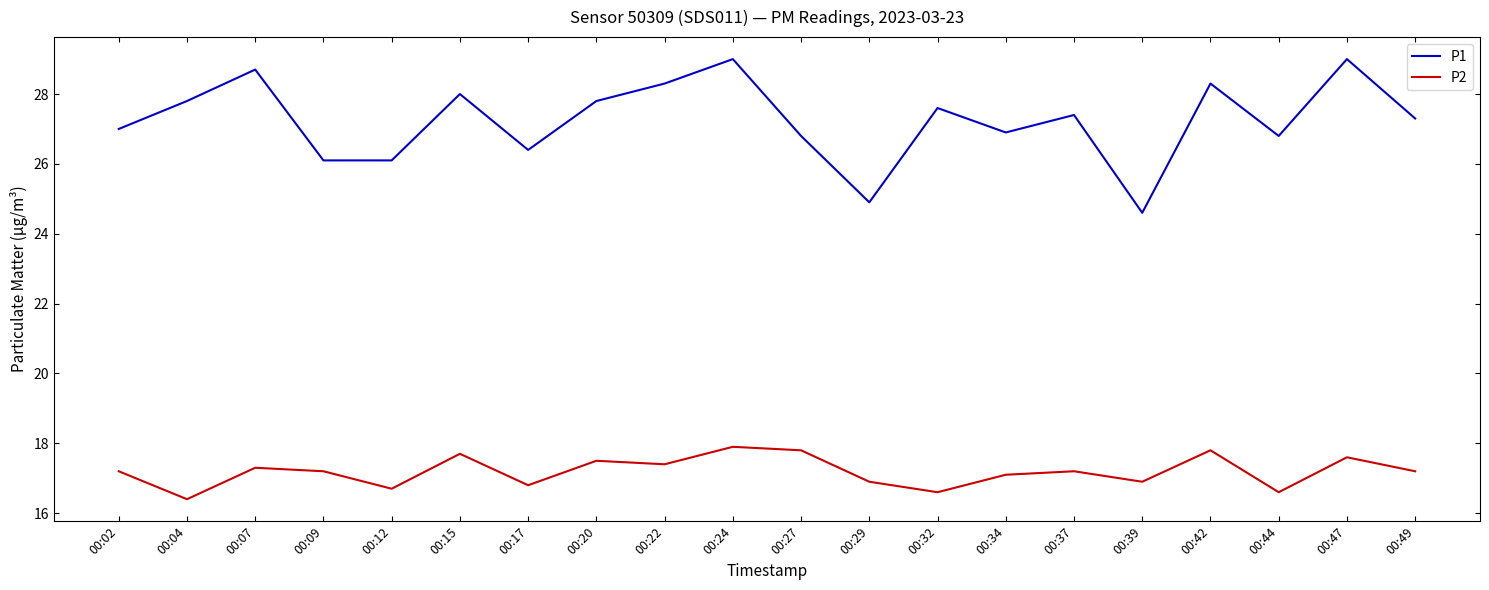

Reading right to left, what are all the values shown in this chart?

P1: 27.3	29.0	26.8	28.3	24.6	27.4	26.9	27.6	24.9	26.8	29.0	28.3	27.8	26.4	28.0	26.1	26.1	28.7	27.8	27.0
P2: 17.2	17.6	16.6	17.8	16.9	17.2	17.1	16.6	16.9	17.8	17.9	17.4	17.5	16.8	17.7	16.7	17.2	17.3	16.4	17.2